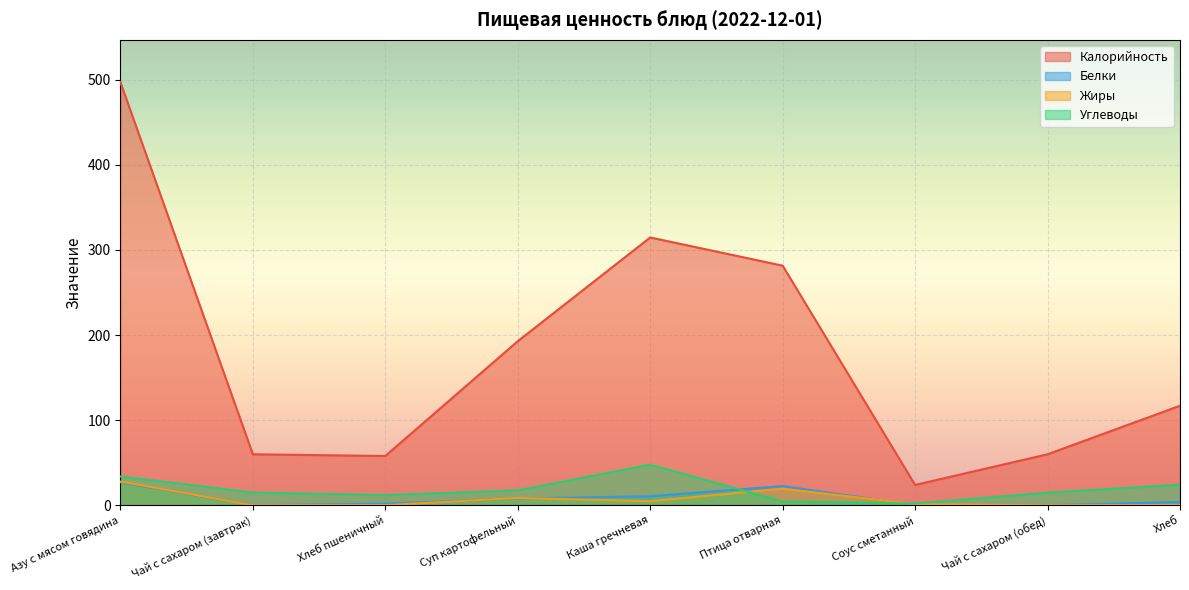

Which series has the widest spread of values?

Калорийность